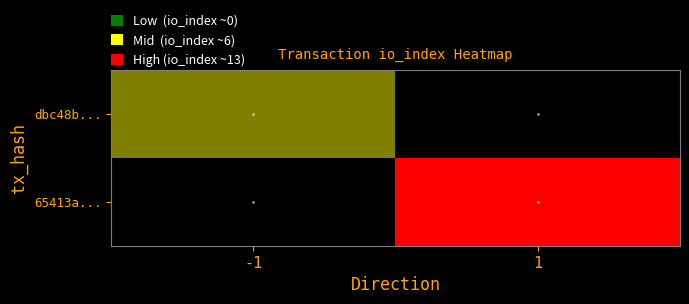

Rank the series at -1 from lowest to highest value.

65413a..., dbc48b...